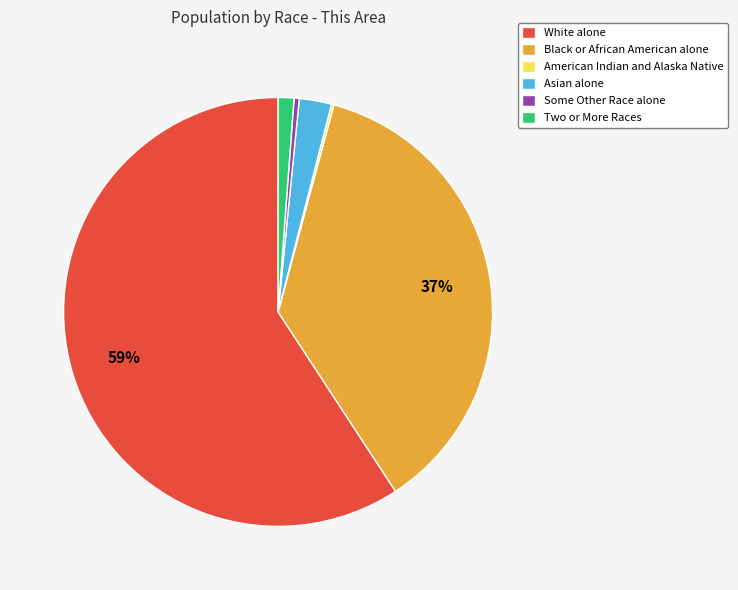

Does any single category account for the majority?

Yes